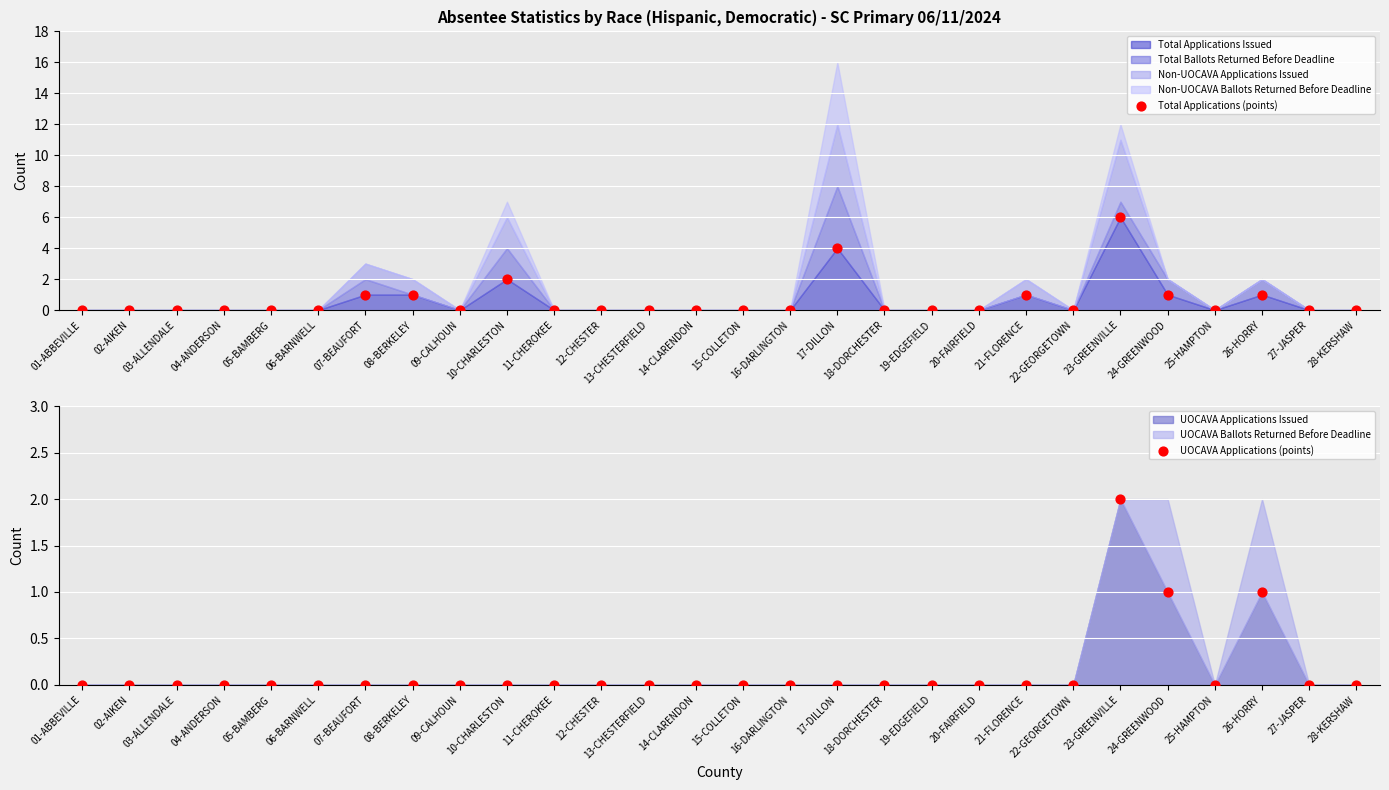

Which series contains the highest Y value?

Total Applications (points)